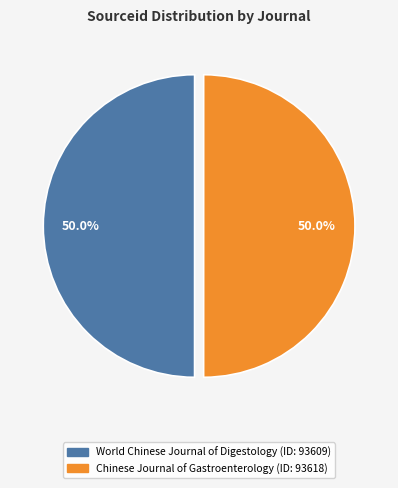

Approximately how many times larger is the value at Chinese Journal of Gastroenterology compared to World Chinese Journal of Digestology?

1.0